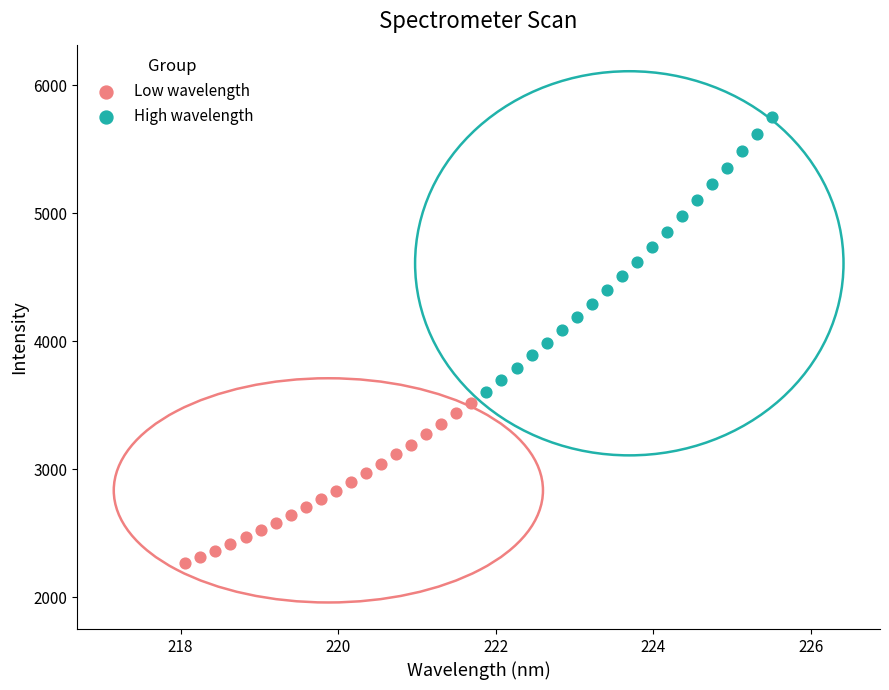

Which series reaches the maximum Y coordinate?

High wavelength